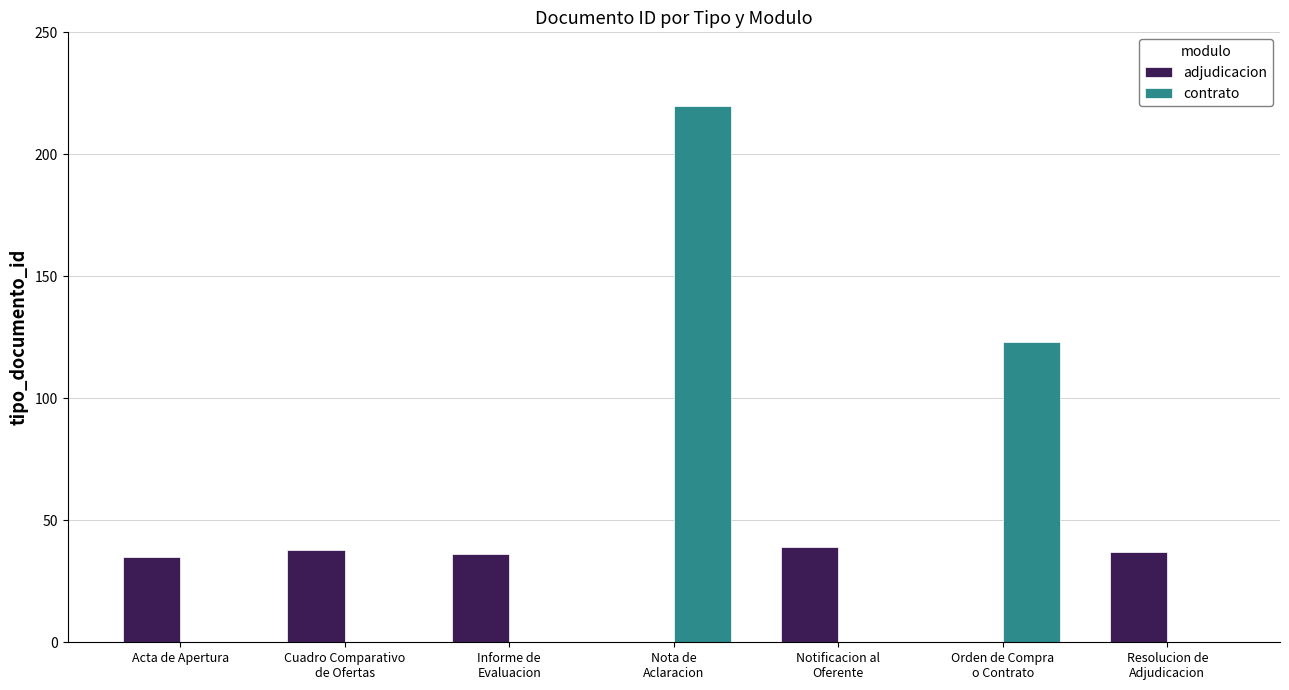

Which series has the largest total across all categories?

contrato